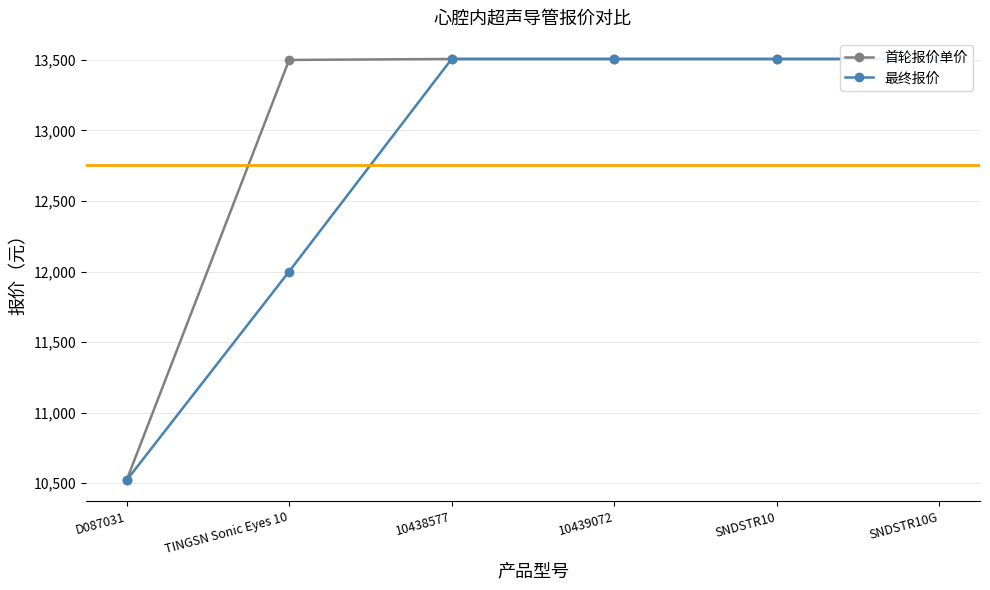

At which category is the sum across all series the highest?

10438577